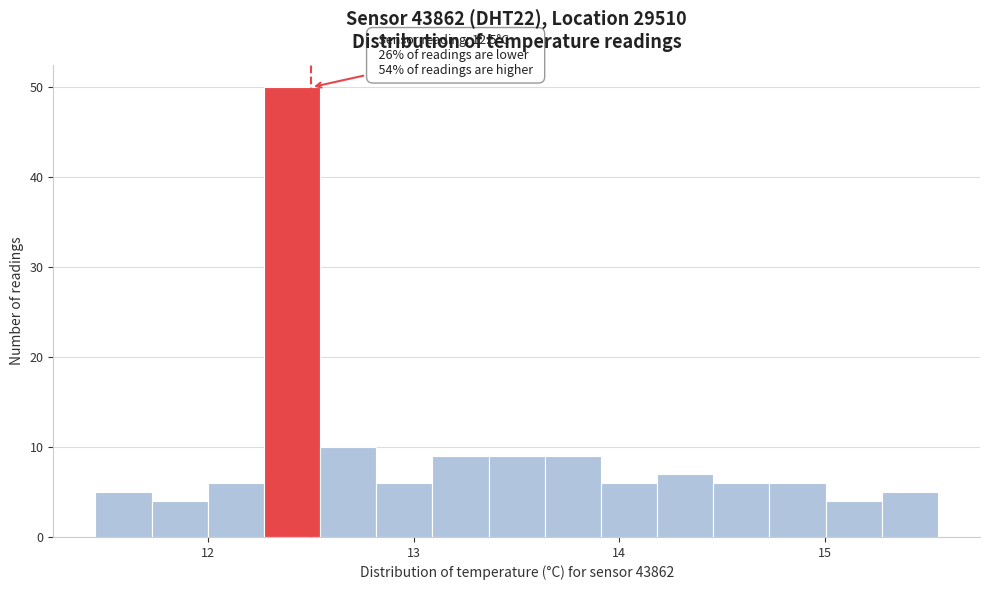

Read against the x-axis, roughly where is the centre of the tallest bar?

12.4